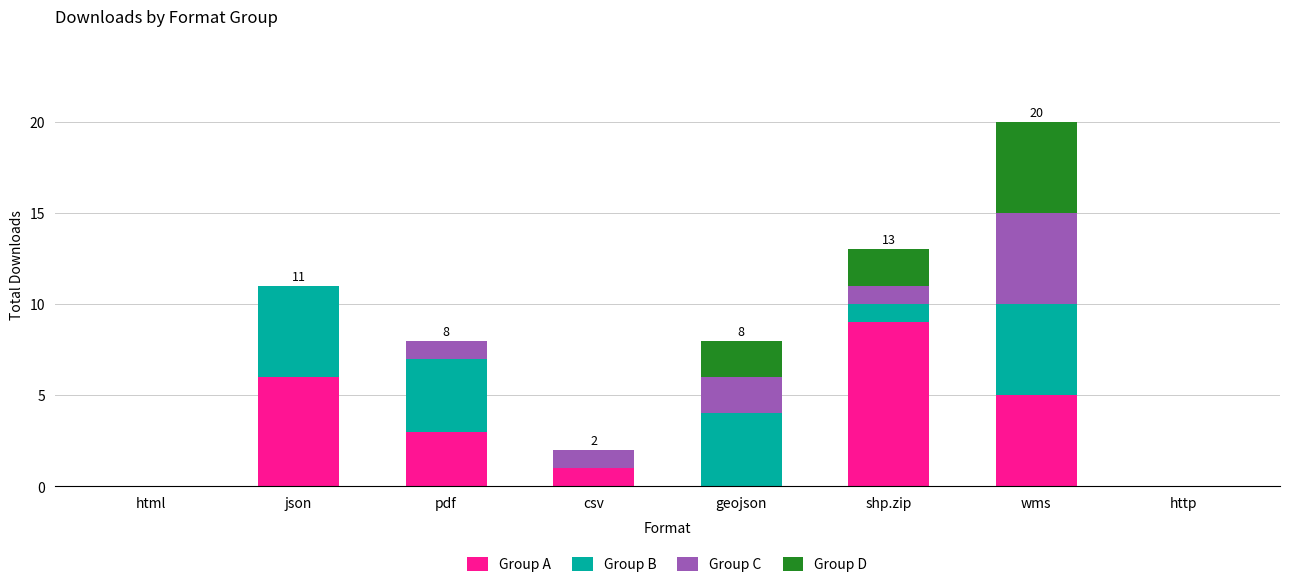

What is the sum of all Group A values?

24